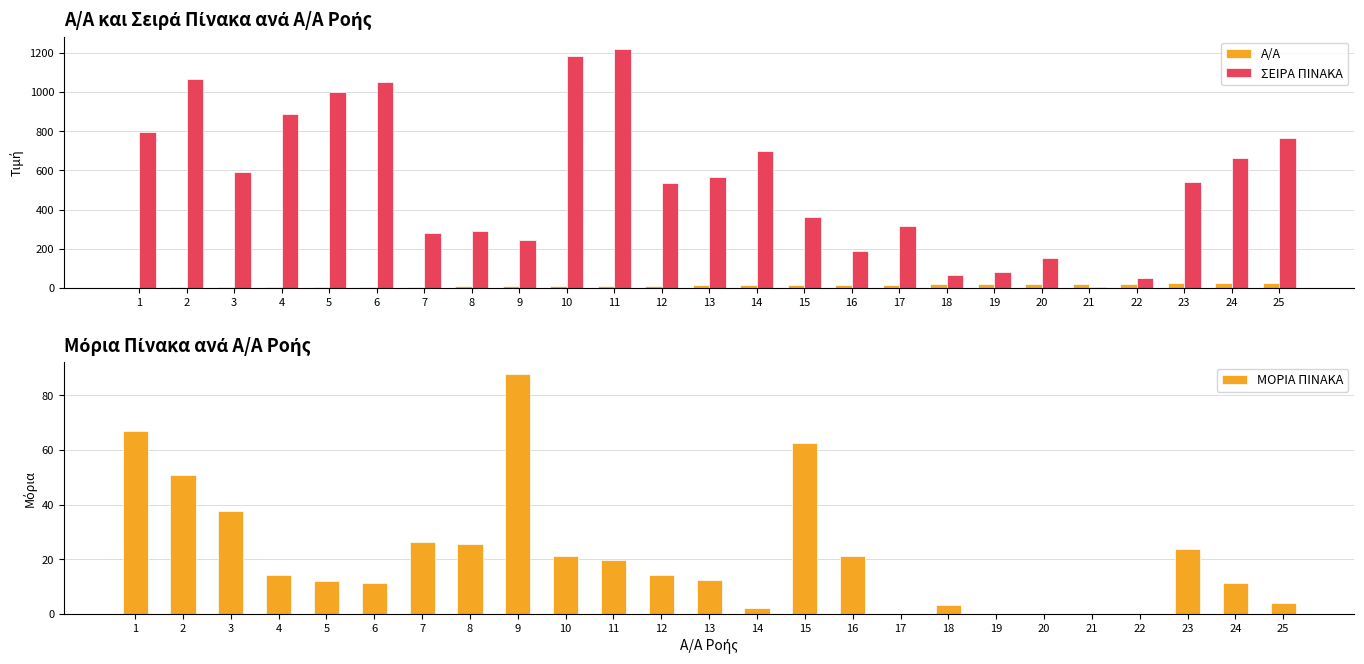

How many bars are there in total?

75